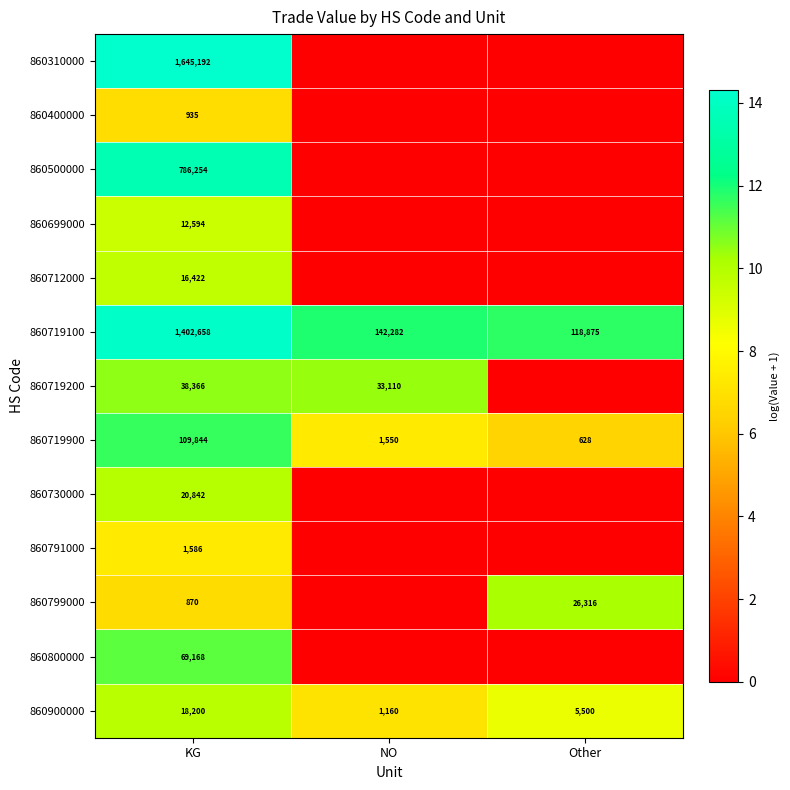

What is the highest value of the 860719900 series?

109844